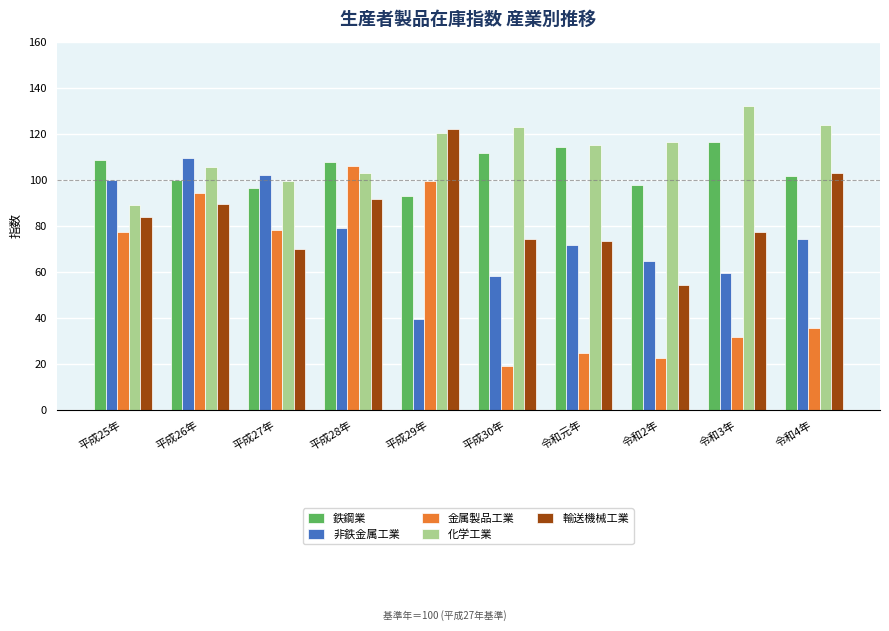

At how many categories does at least one series exceed 101?

10